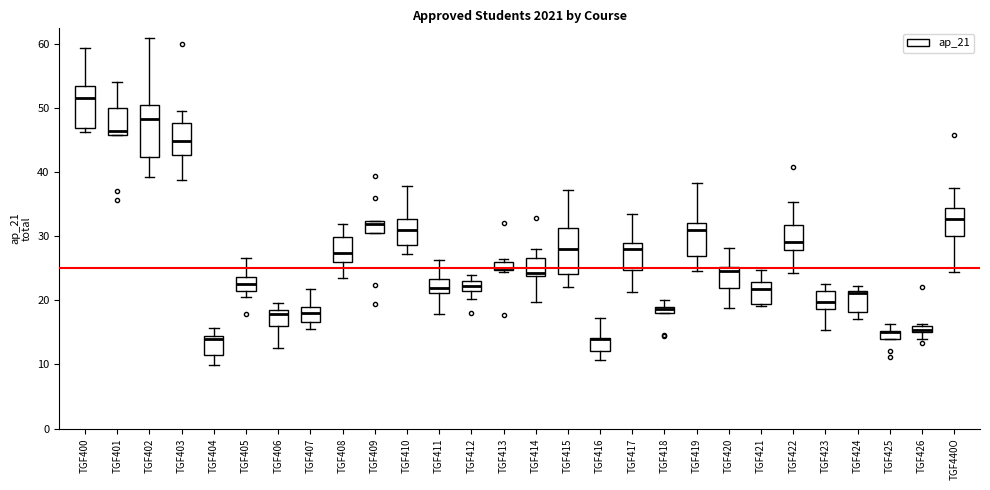

Where is the upper edge of the box for TGF408 on the y-axis? The values are not printed on the chart, so give them approximately, as read against the axis.

30